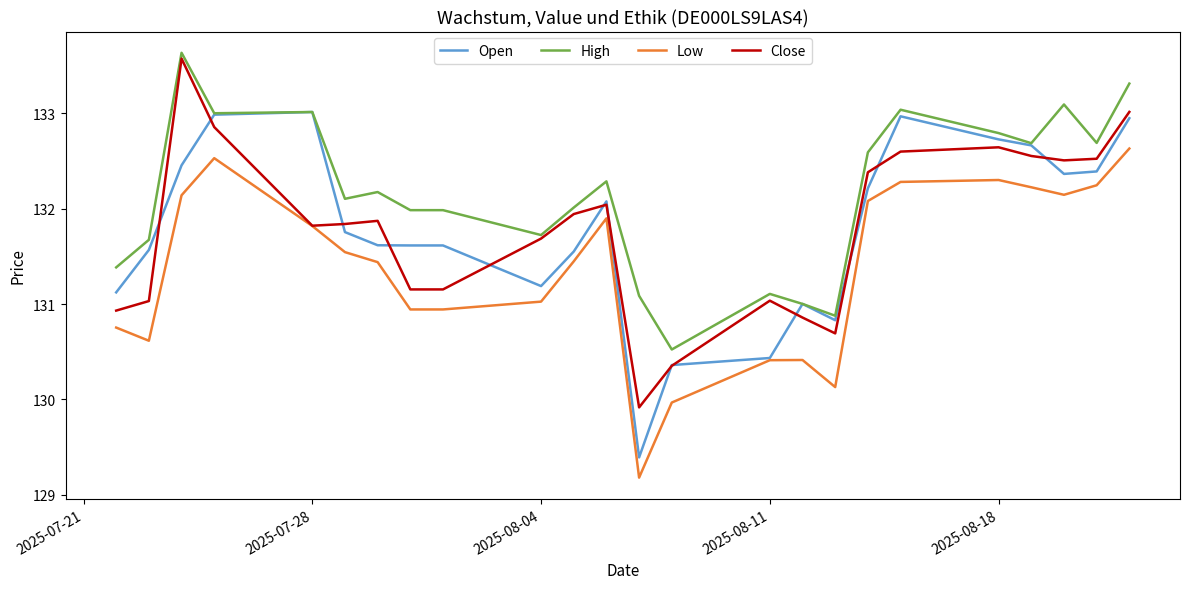

How many lines are shown in the chart?

4